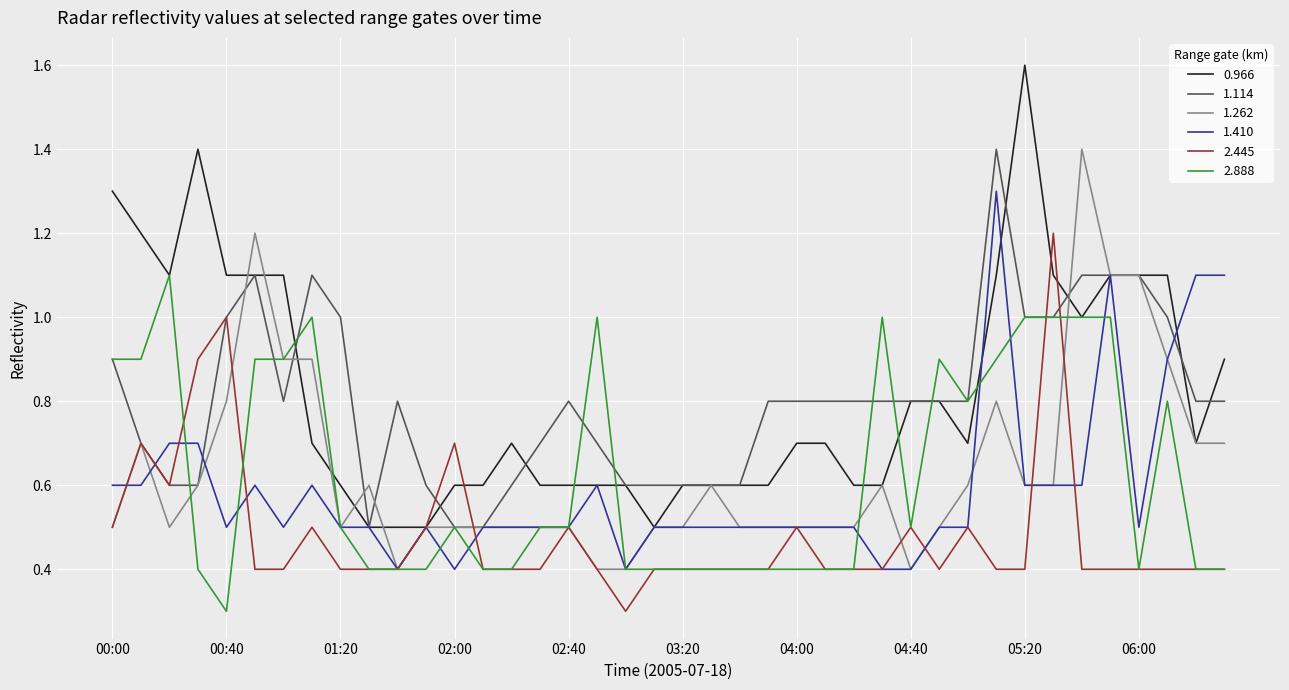

What is the minimum value shown in the chart?

0.3